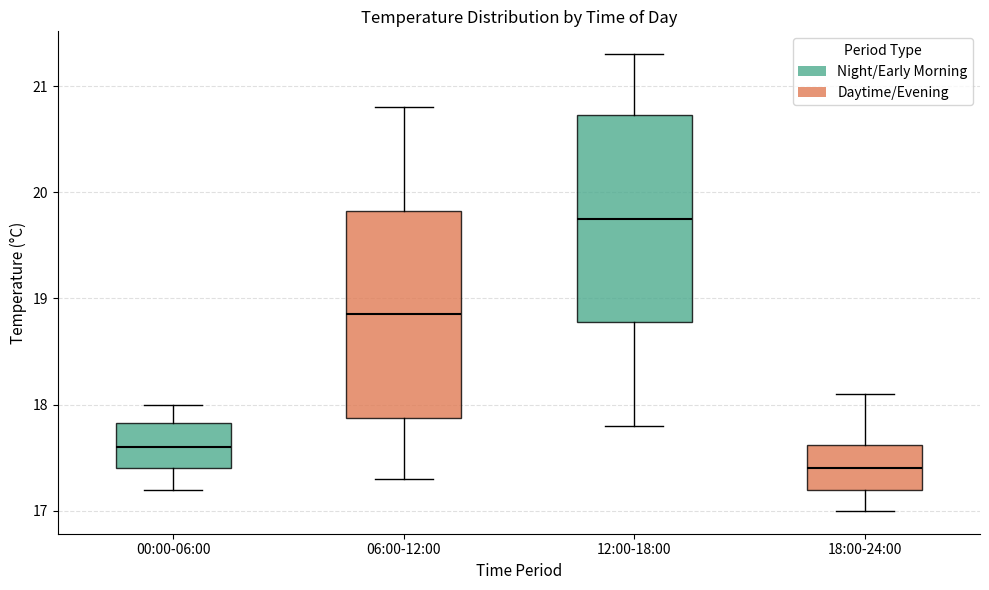

Which box has the lowest median line?

18:00-24:00